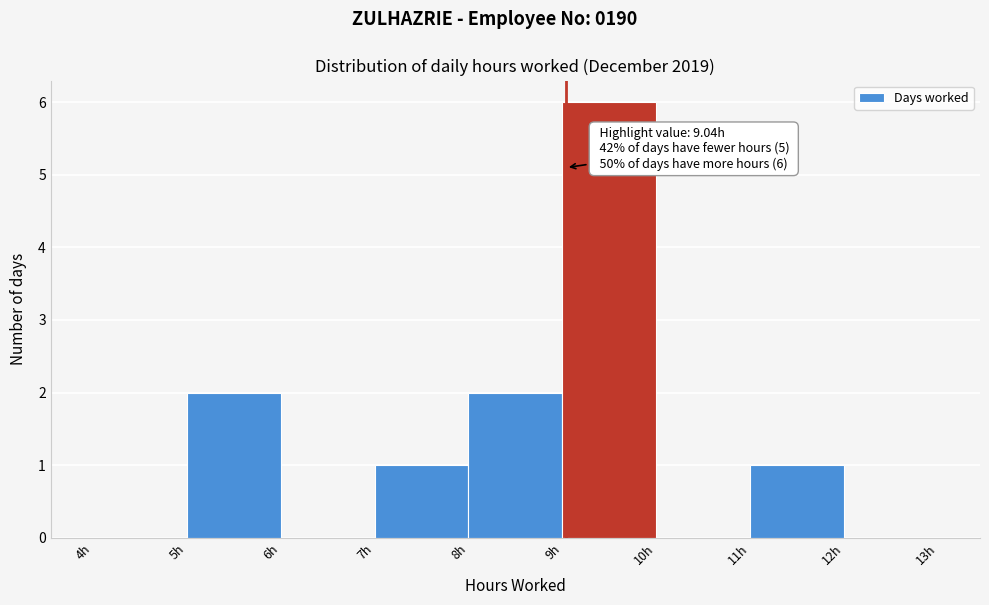

Which range on the x-axis has the tallest bar?

9 to 10